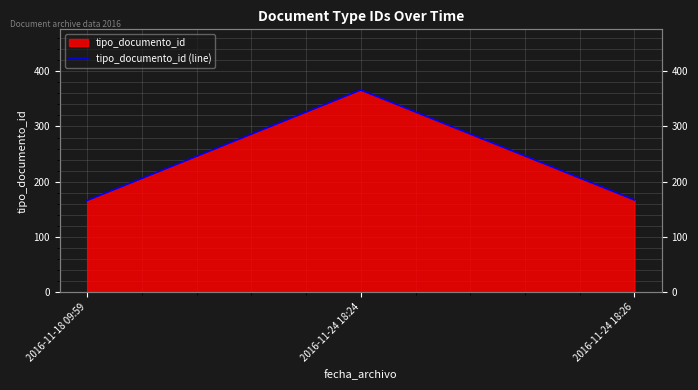

What is the sum of the values at 2016-11-18 09:59 and 2016-11-24 18:26?

333